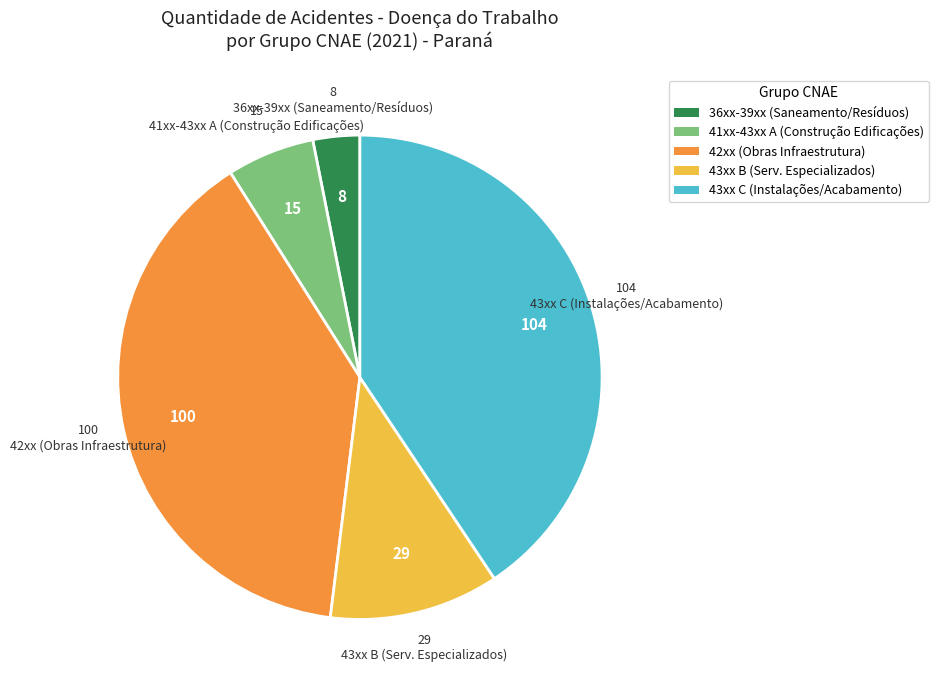

Is there a majority slice in this chart?

No